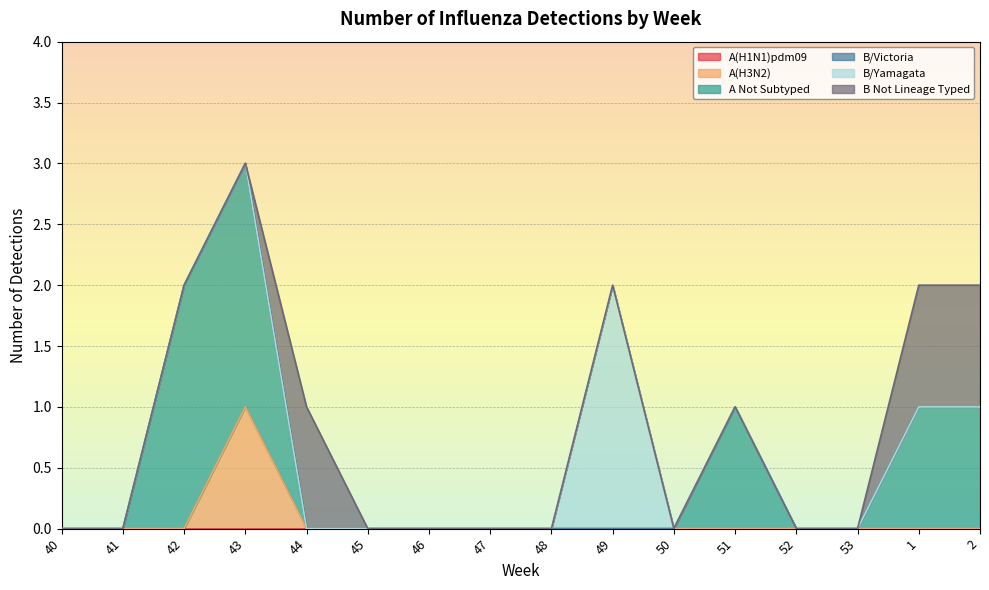

Does the chart display data point markers on the line(s)?

No